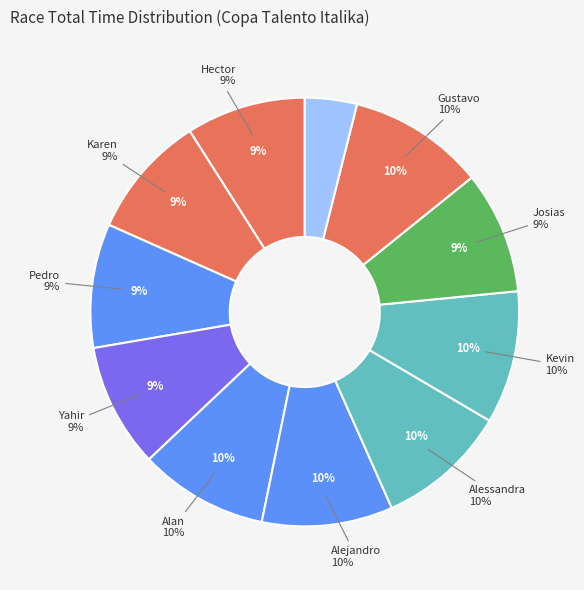

What percentage is the Gustavo Cortez slice, to the nearest percent?

10%